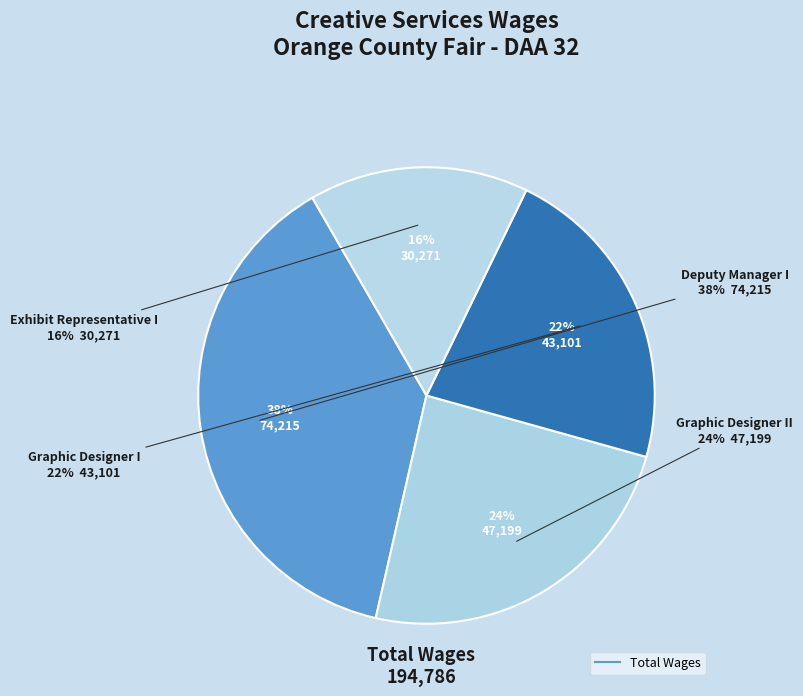

The Graphic Designer I slice represents 22% of the pie. True or false?

True